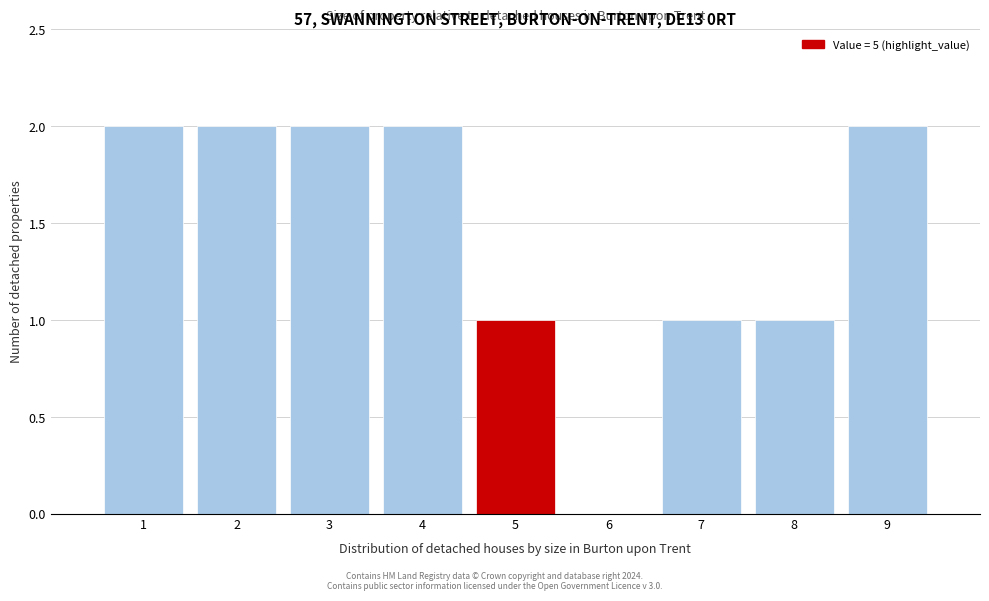

Reading left to right, list every bar in this chart as the range it spans on the x-axis followed by its height. The values are not printed on the chart, so give them approximately, as read against the axis.

0.5 to 1.5: 2
1.5 to 2.5: 2
2.5 to 3.5: 2
3.5 to 4.5: 2
4.5 to 5.5: 1
5.5 to 6.5: 0
6.5 to 7.5: 1
7.5 to 8.5: 1
8.5 to 9.5: 2